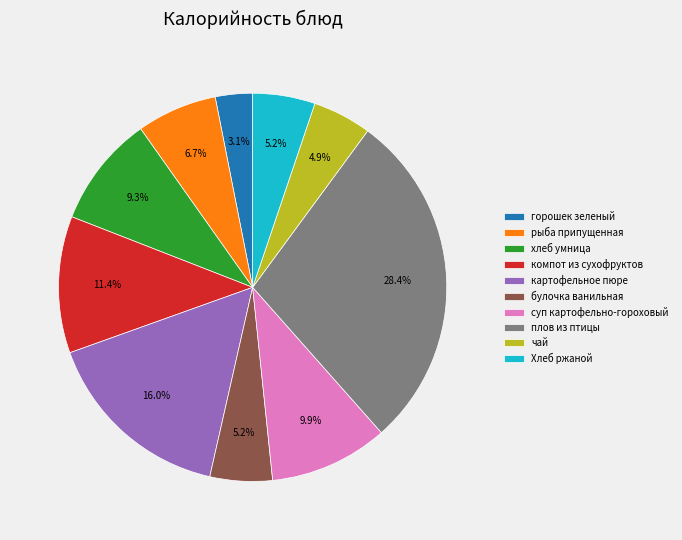

Between хлеб умница and плов из птицы, which is larger?

плов из птицы